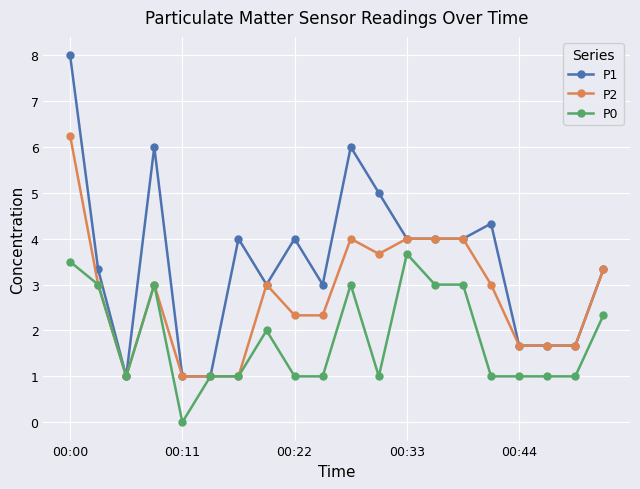

Which series has the largest total across all categories?

P1